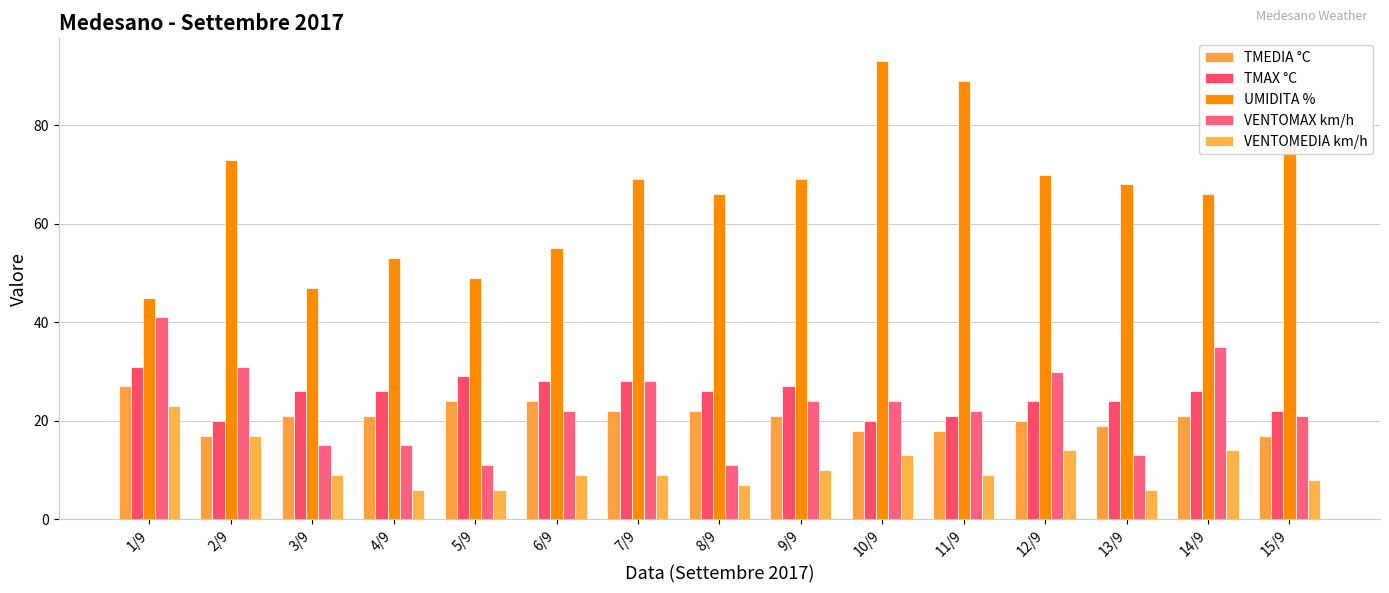

Rank the series at 14/9 from highest to lowest value.

UMIDITA %, VENTOMAX km/h, TMAX °C, TMEDIA °C, VENTOMEDIA km/h